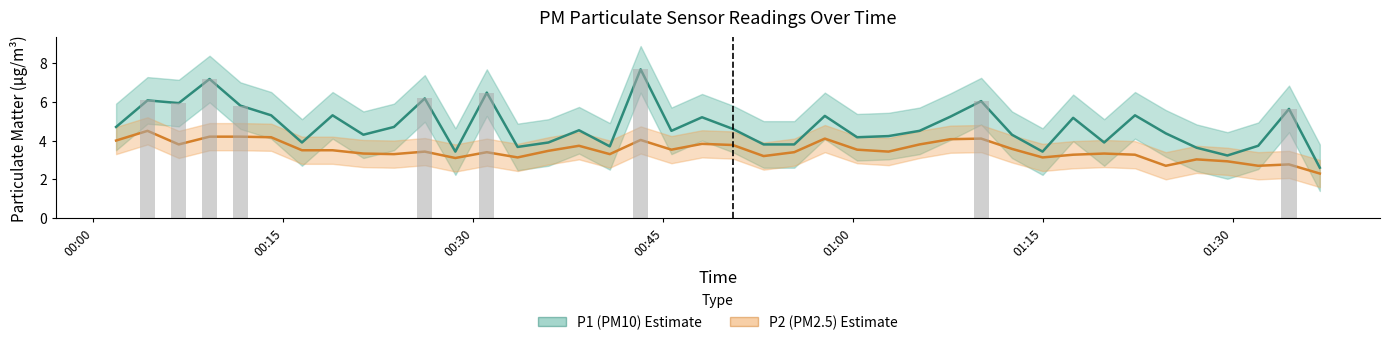

True or false: P1 has a value of 3.0 at 20.

False